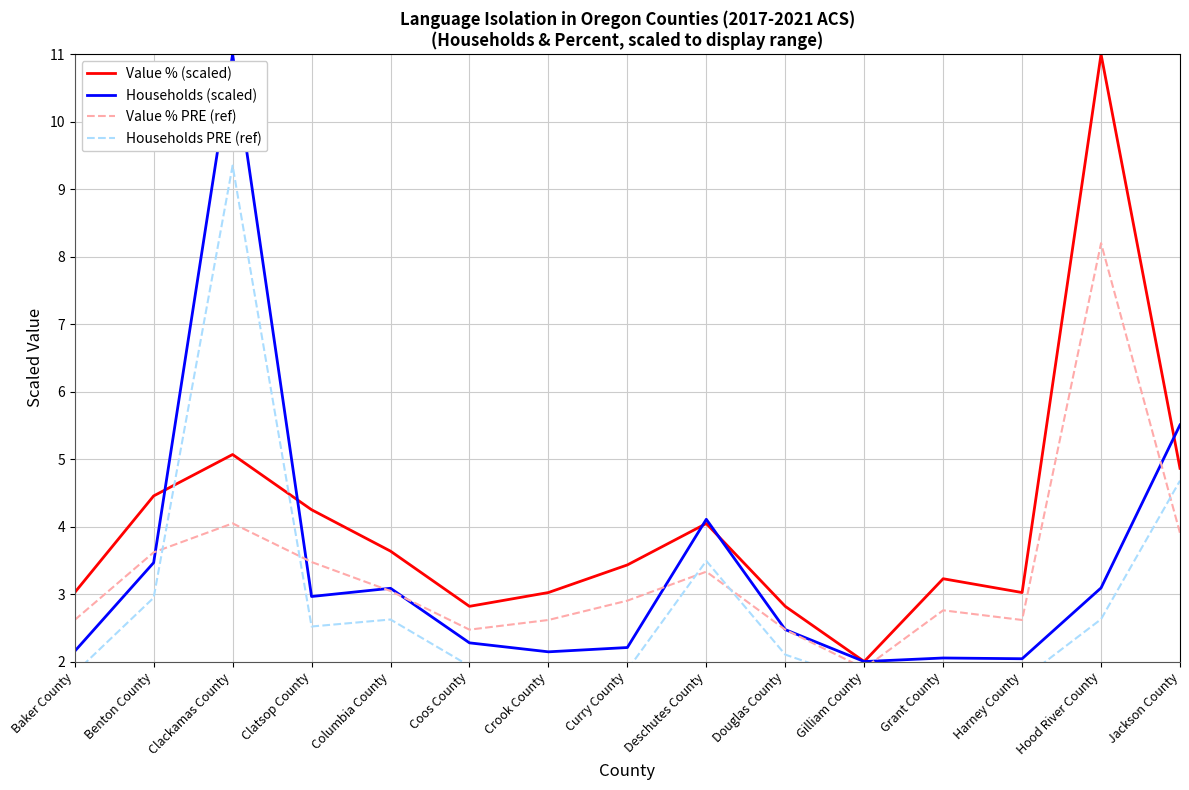

What is the difference between the maximum and minimum values in the Value % (scaled) series?

9.0